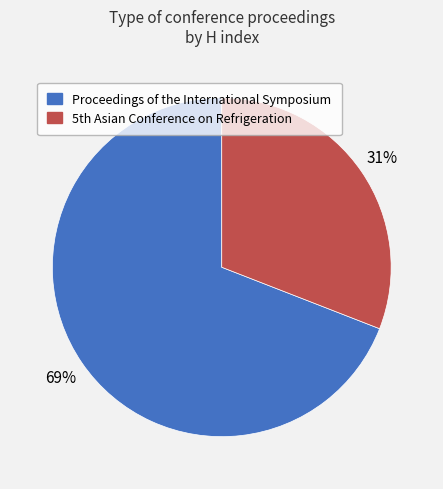

Count the number of slices in the pie.

2